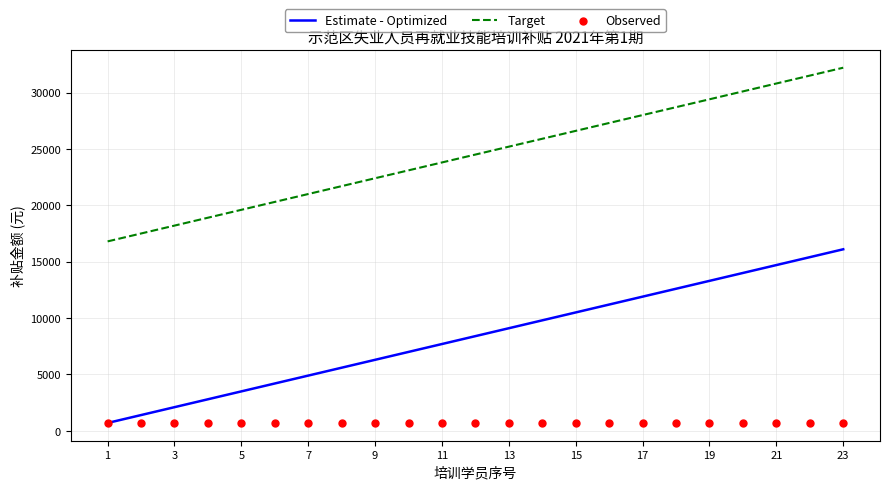

Which series has the widest spread of Y values?

Estimate - Optimized